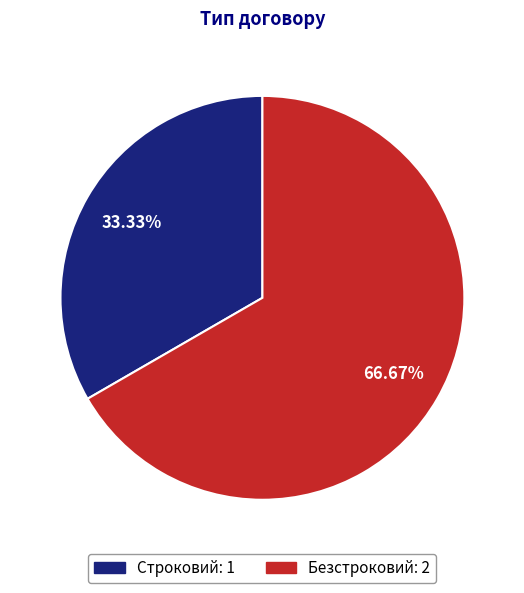

Which slice is the smallest?

Строковий